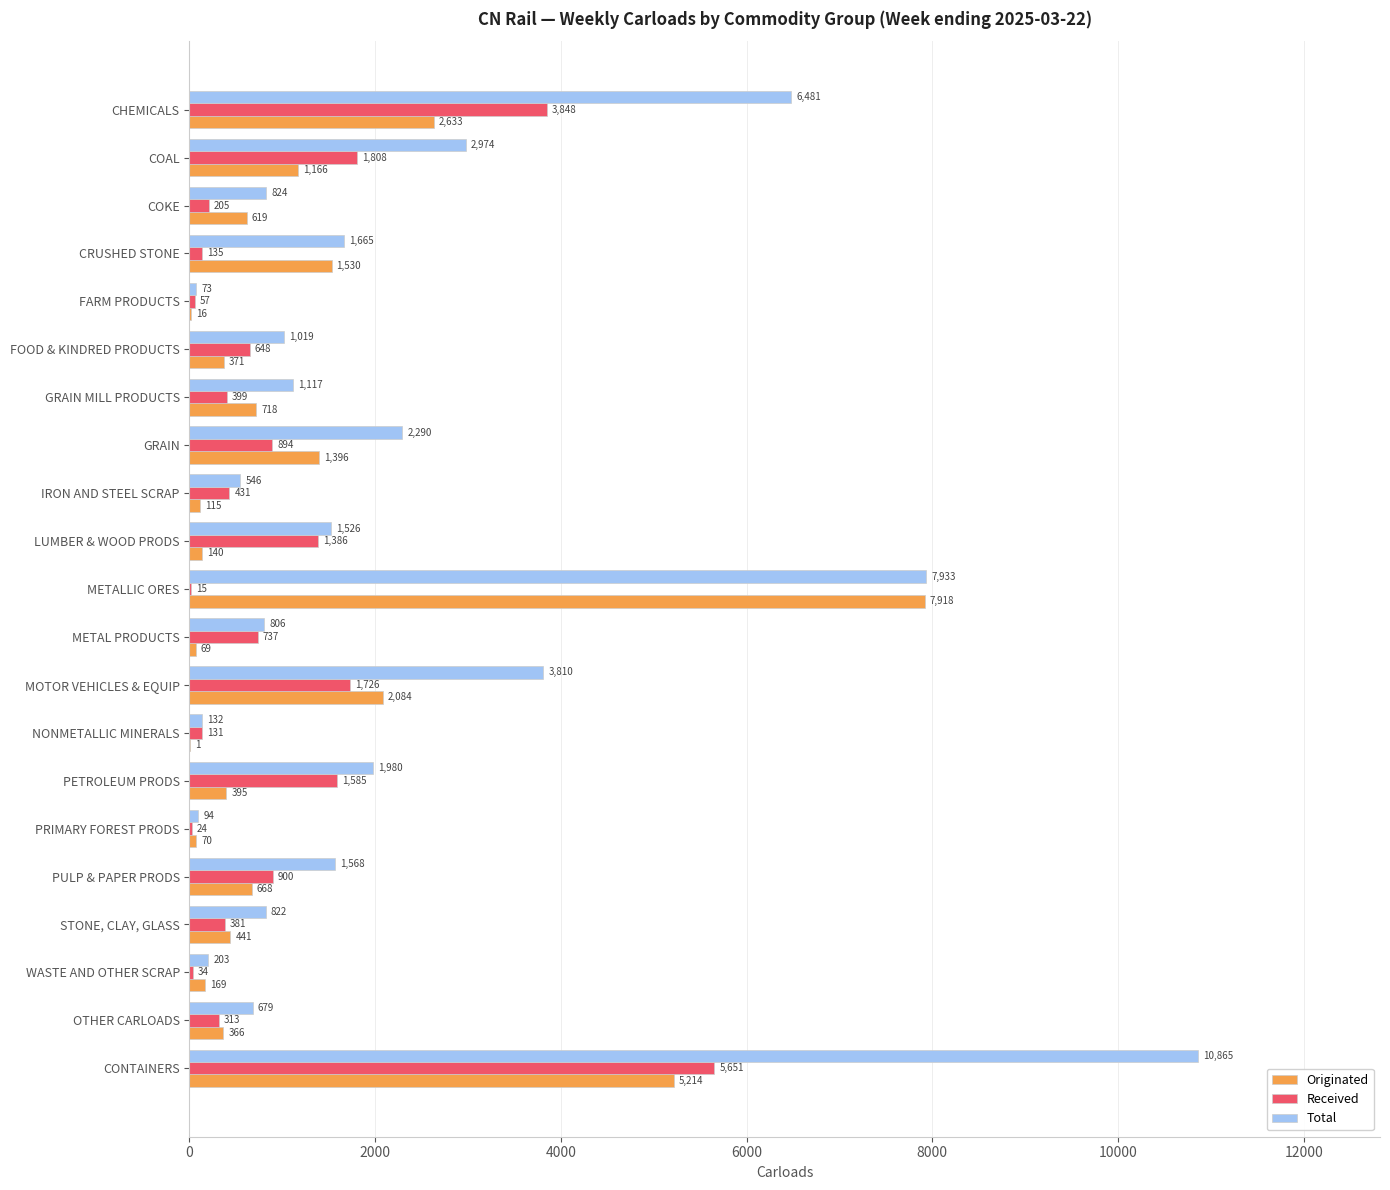

What is the maximum value for Total?

10865